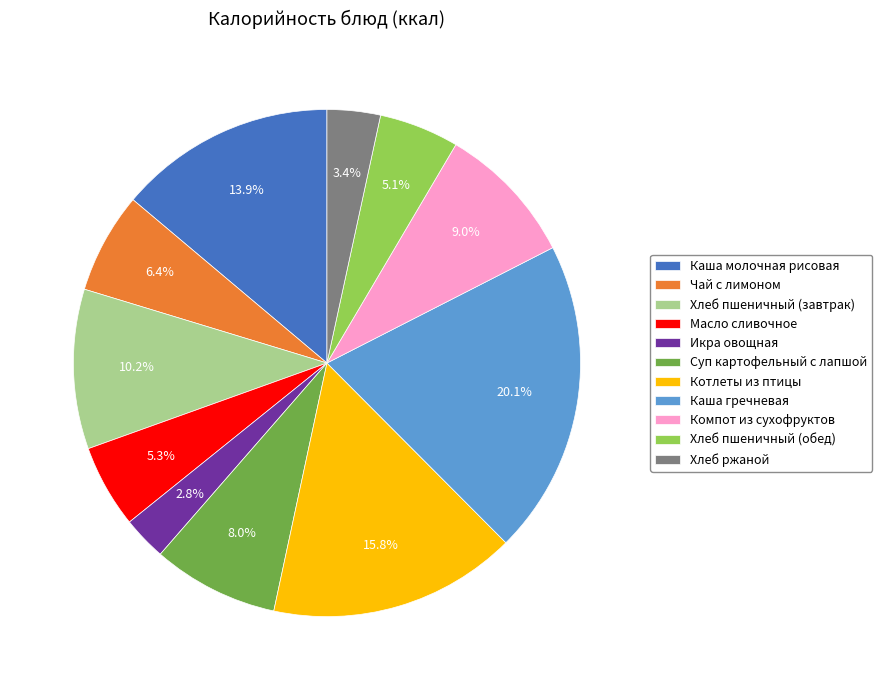

To the nearest percent, what is the combined percentage of Чай с лимоном and Суп картофельный с лапшой?

14%